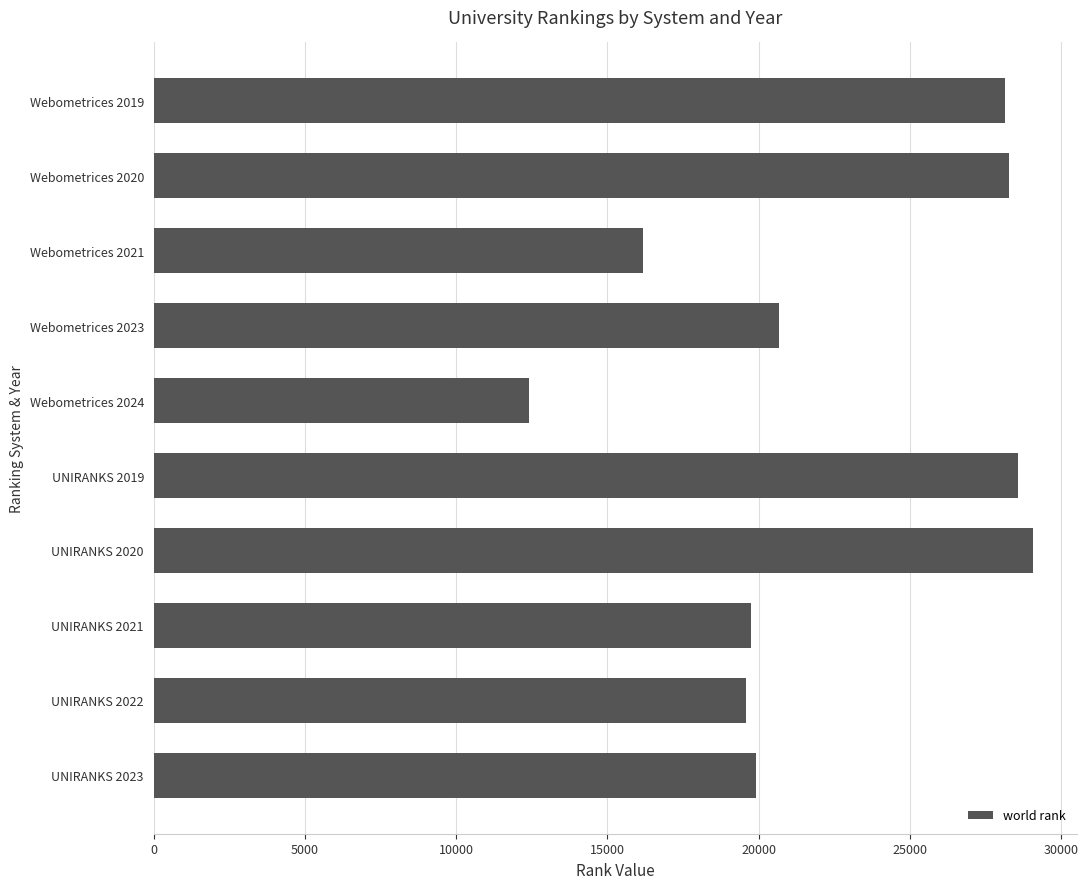

What is the label of the 7th bar from the bottom?

Webometrices 2023